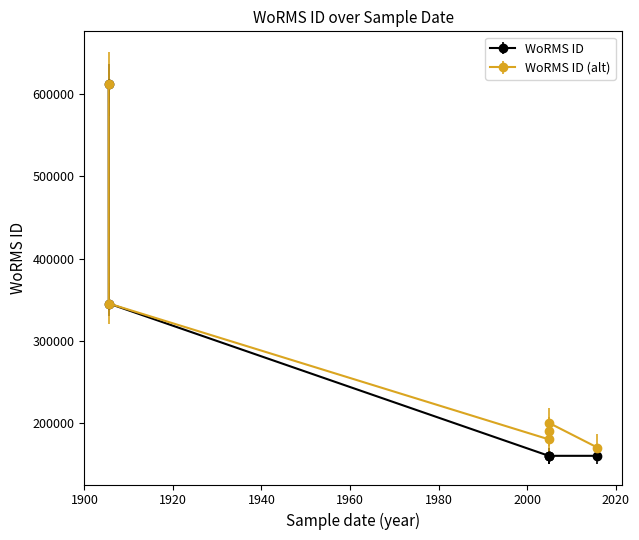

What is the highest value of the WoRMS ID (alt) series?

612418